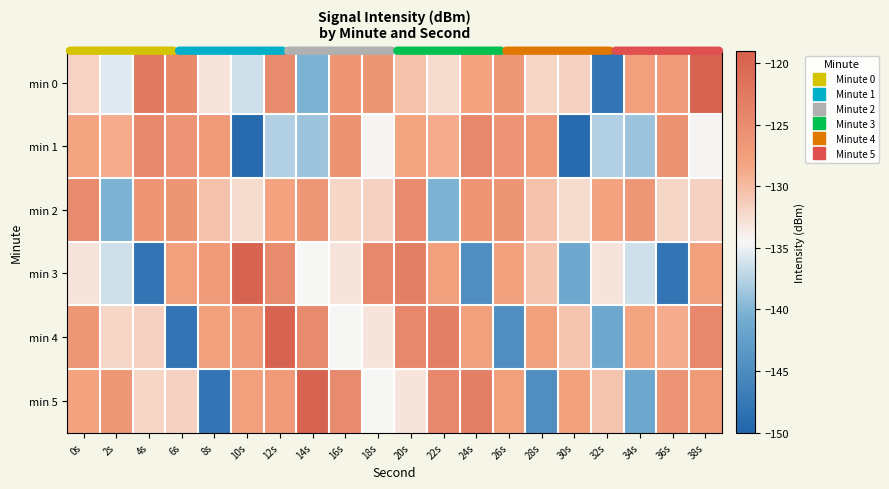

Which series changed the most between 0s and 30s?

min 1